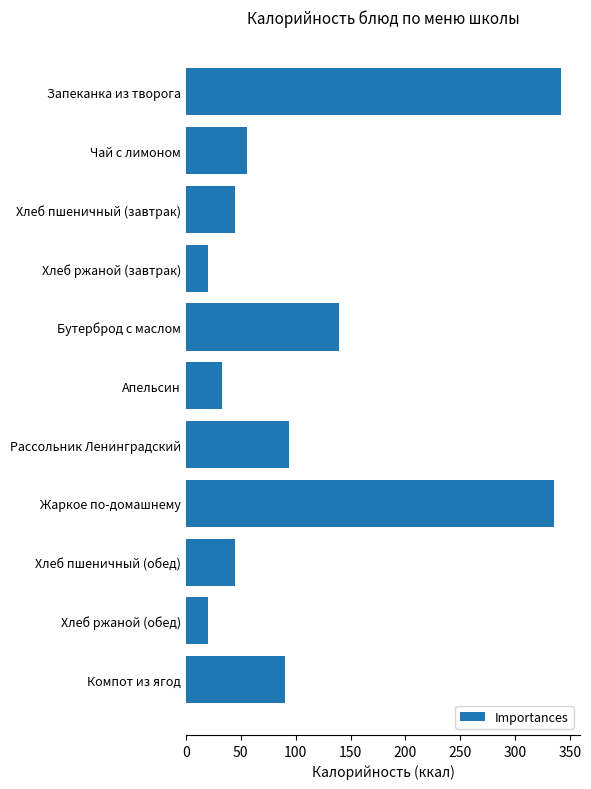

Reading top to bottom, list all the values displayed in this chart.

Запеканка из творога=342	Чай с лимоном=56	Хлеб пшеничный (завтрак)=45	Хлеб ржаной (завтрак)=20	Бутерброд с маслом=139	Апельсин=33	Рассольник Ленинградский=94	Жаркое по-домашнему=335	Хлеб пшеничный (обед)=45	Хлеб ржаной (обед)=20	Компот из ягод=90